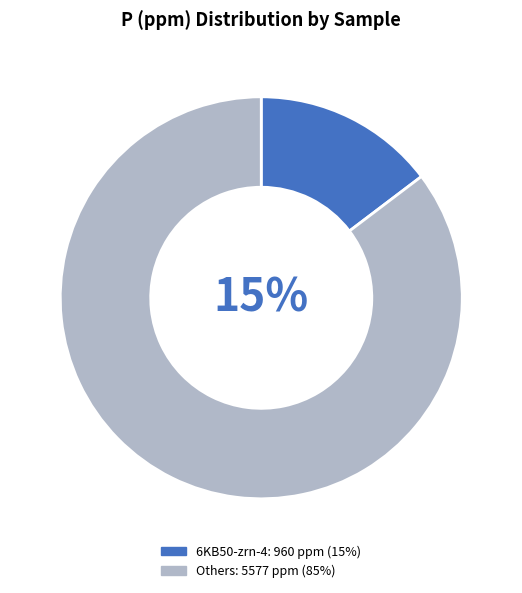

Is 6KB67-zrn-1 the majority of the pie?

No